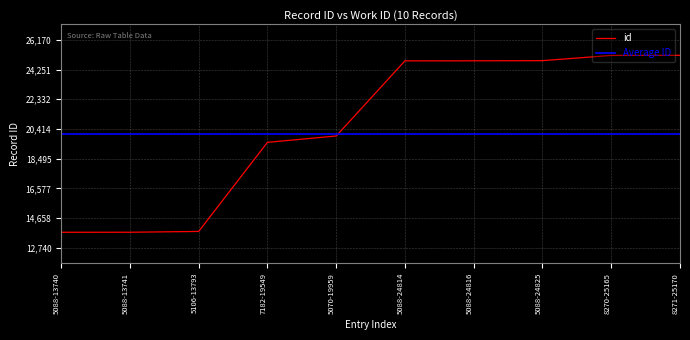

What is the value of the 8th point from the left?

24825